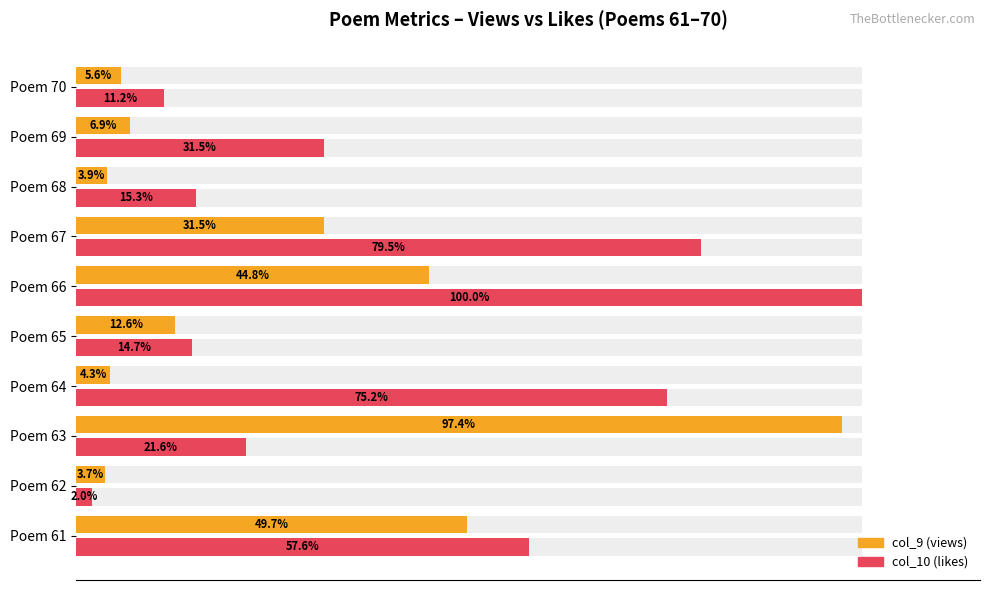

Which series has the widest spread of values?

col_10 (likes)